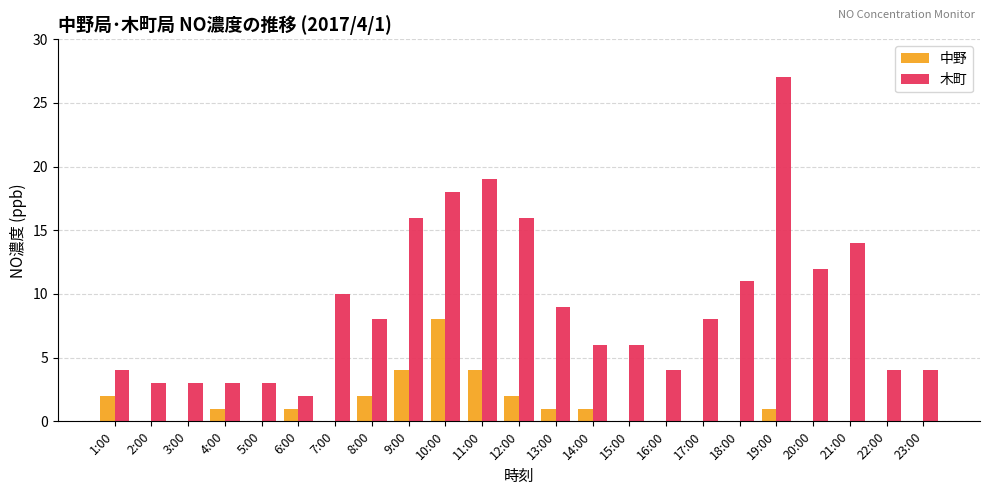

The 木町 series shows 6 at 16:00. True or false?

False